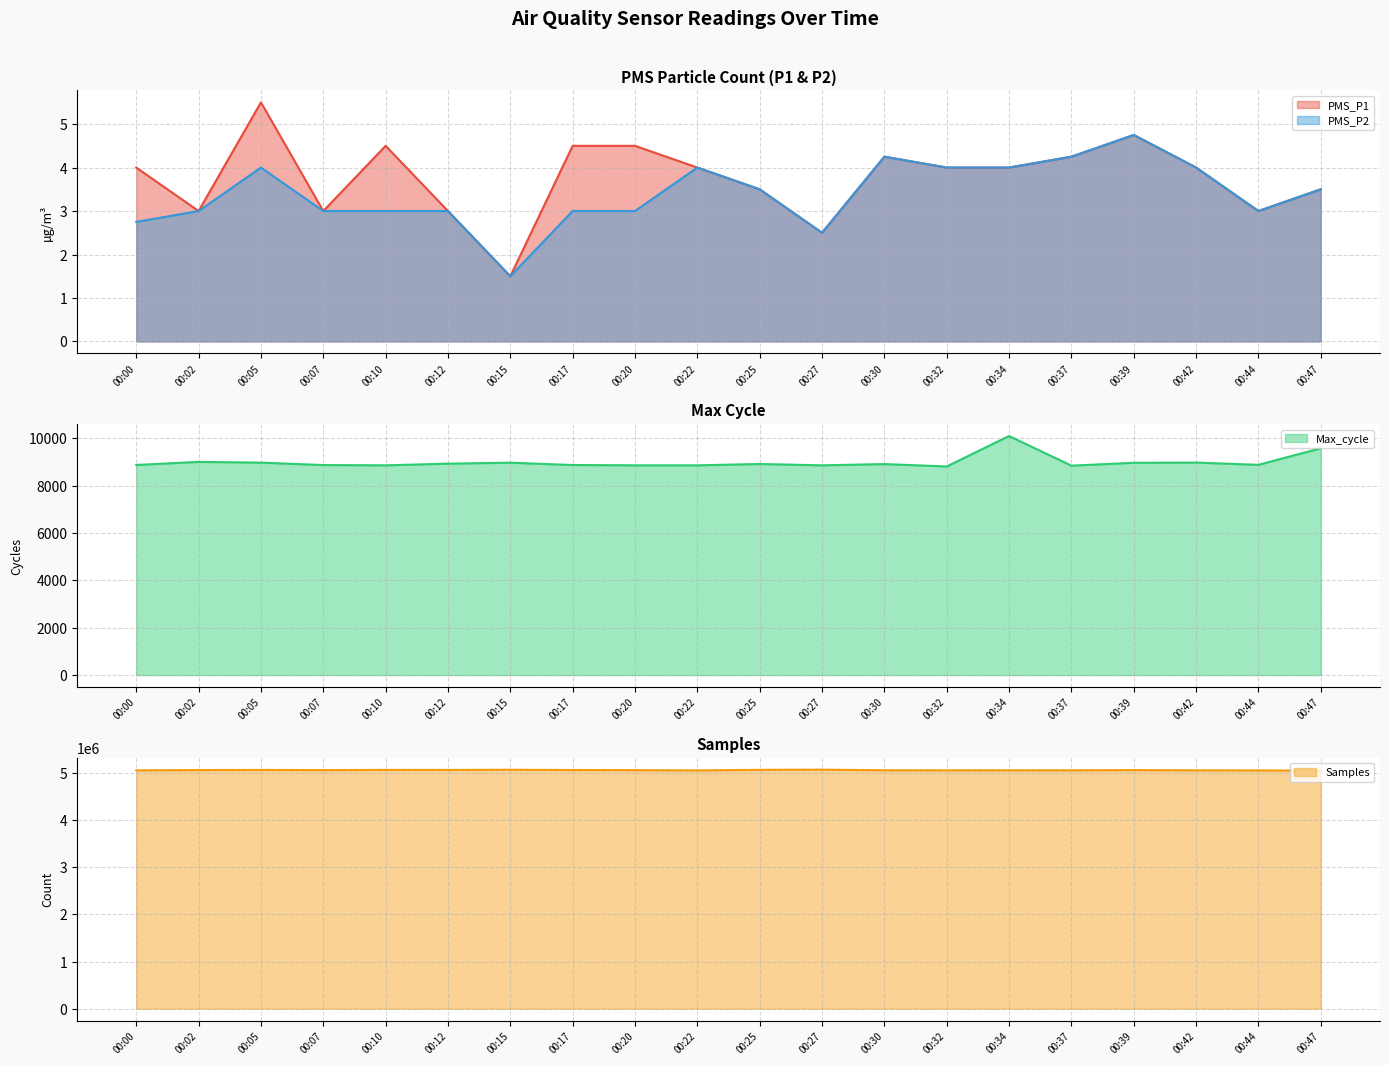

Reading left to right, transcribe all the data shown in this chart.

PMS_P1: 00:00=4.0	00:02=3.0	00:05=5.5	00:07=3.0	00:10=4.5	00:12=3.0	00:15=1.5	00:17=4.5	00:20=4.5	00:22=4.0	00:25=3.5	00:27=2.5	00:30=4.2	00:32=4.0	00:34=4.0	00:37=4.2	00:39=4.8	00:42=4.0	00:44=3.0	00:47=3.5
PMS_P2: 00:00=2.8	00:02=3.0	00:05=4.0	00:07=3.0	00:10=3.0	00:12=3.0	00:15=1.5	00:17=3.0	00:20=3.0	00:22=4.0	00:25=3.5	00:27=2.5	00:30=4.2	00:32=4.0	00:34=4.0	00:37=4.2	00:39=4.8	00:42=4.0	00:44=3.0	00:47=3.5
Max_cycle: 00:00=8876.0	00:02=9005.0	00:05=8974.0	00:07=8872.0	00:10=8860.0	00:12=8931.0	00:15=8971.0	00:17=8874.0	00:20=8861.0	00:22=8860.0	00:25=8916.0	00:27=8860.0	00:30=8913.0	00:32=8812.0	00:34=10099.0	00:37=8847.0	00:39=8967.0	00:42=8976.0	00:44=8881.0	00:47=9581.0
Samples: 00:00=5058512.0	00:02=5064247.0	00:05=5067070.0	00:07=5063107.0	00:10=5067895.0	00:12=5066867.0	00:15=5070232.0	00:17=5065300.0	00:20=5062620.0	00:22=5056641.0	00:25=5069118.0	00:27=5072971.0	00:30=5059966.0	00:32=5059089.0	00:34=5059488.0	00:37=5059306.0	00:39=5063503.0	00:42=5059078.0	00:44=5056383.0	00:47=5053934.0